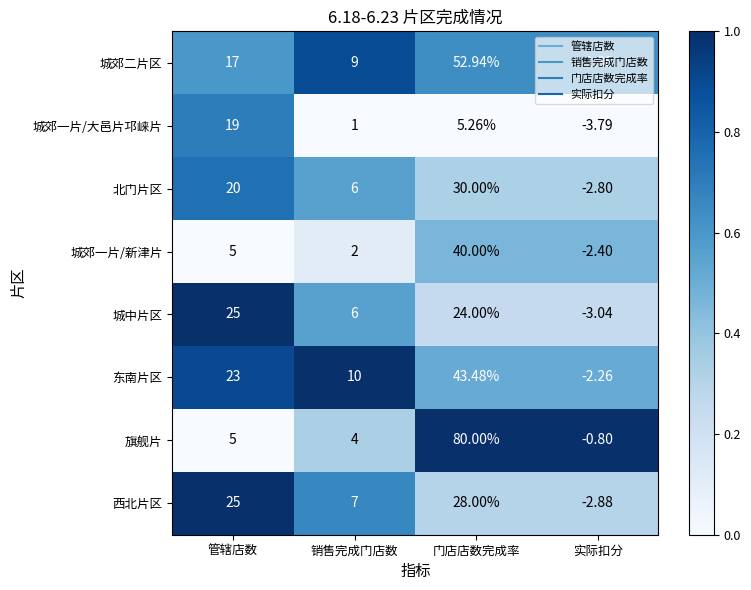

At which category is the sum across all series the highest?

门店店数完成率